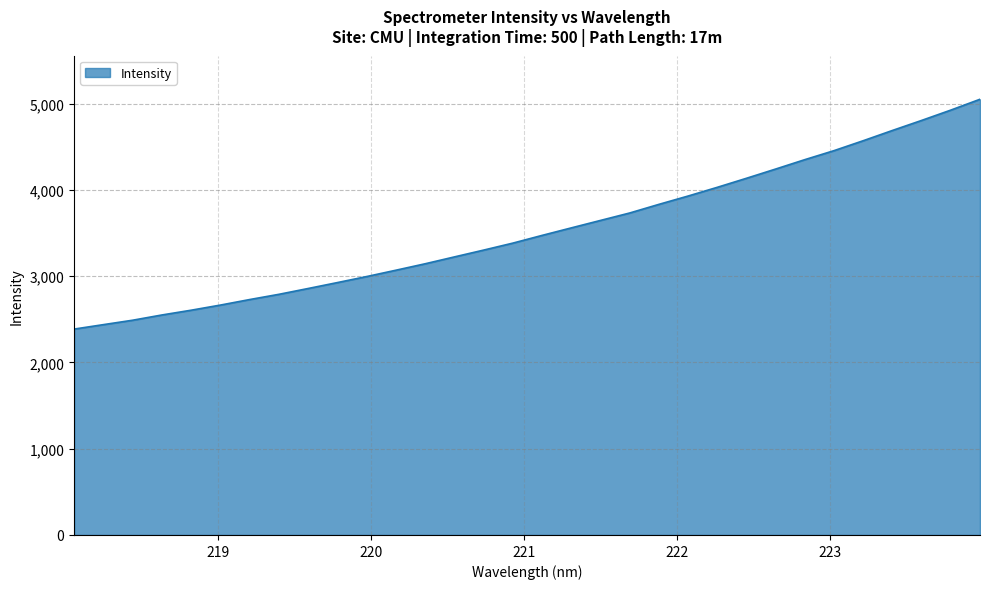

What is the difference between the maximum and minimum values?

2663.2